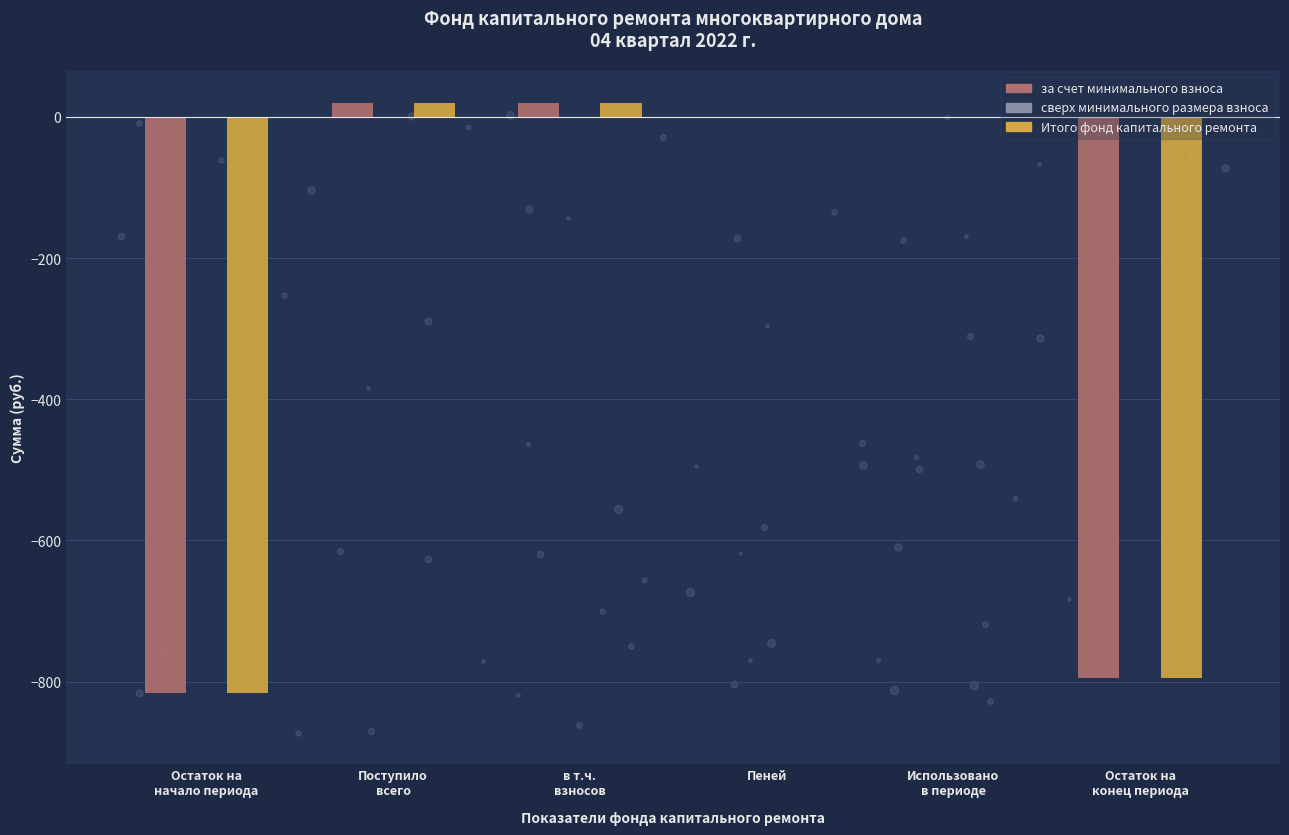

What is the sum of all Итого фонд капитального ремонта values?

-1570.3